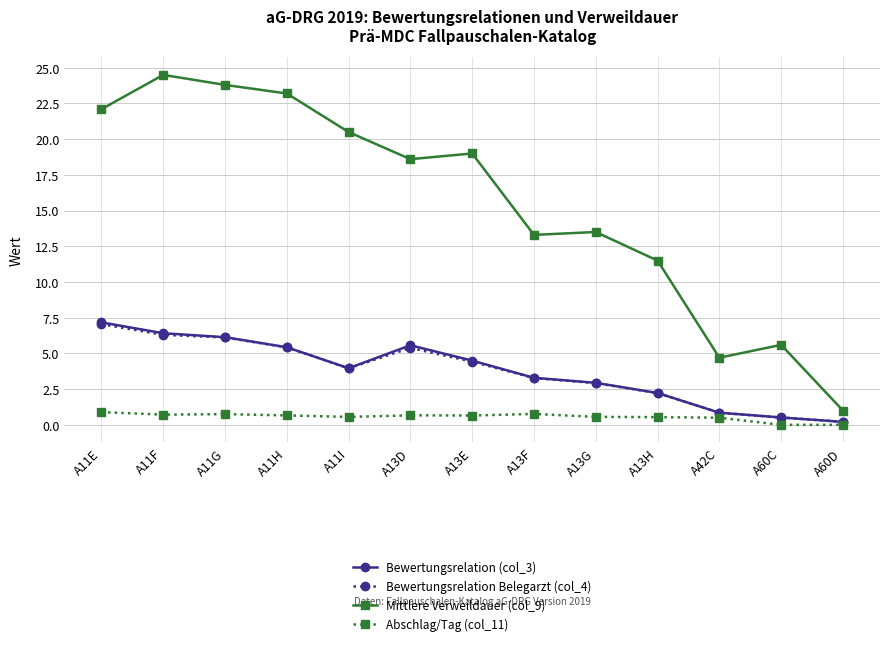

Which category has the highest value across all series?

A11F